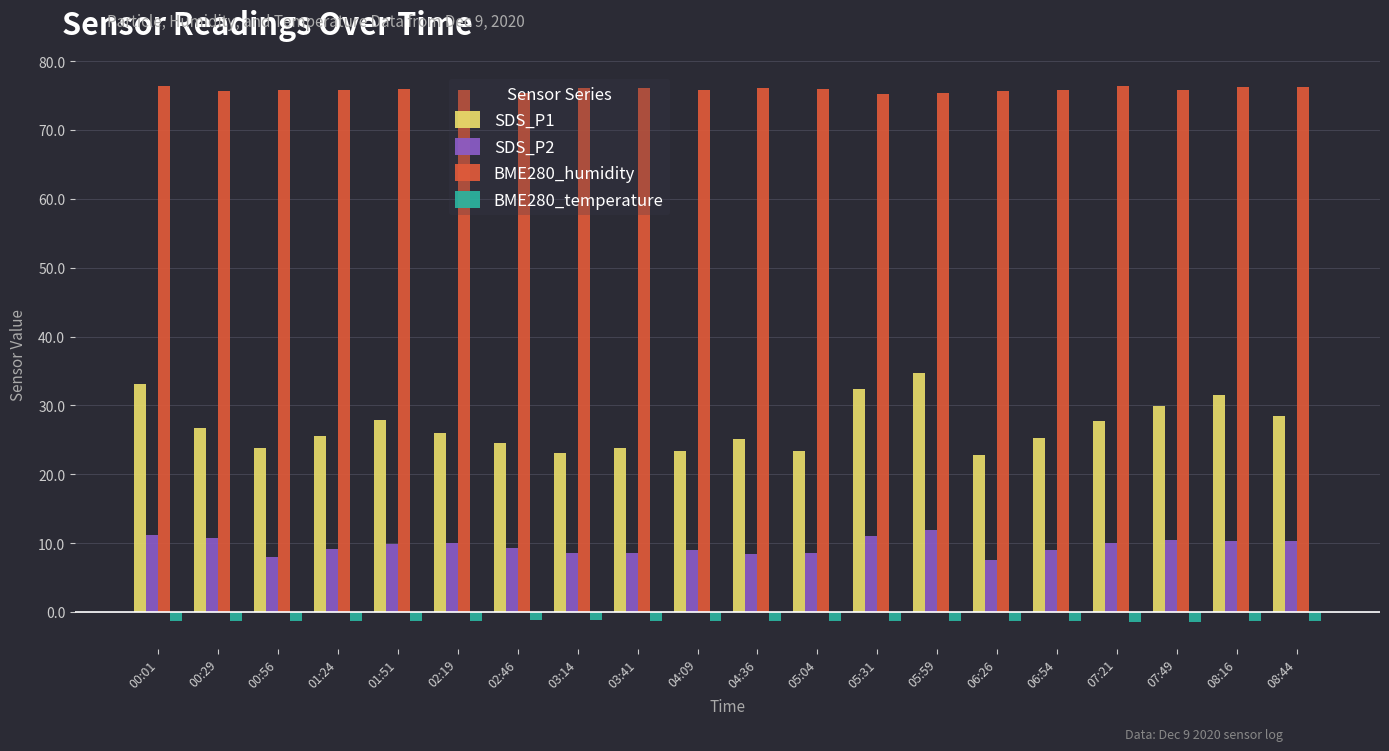

Rank the series by their maximum value, from lowest to highest.

BME280_temperature, SDS_P2, SDS_P1, BME280_humidity